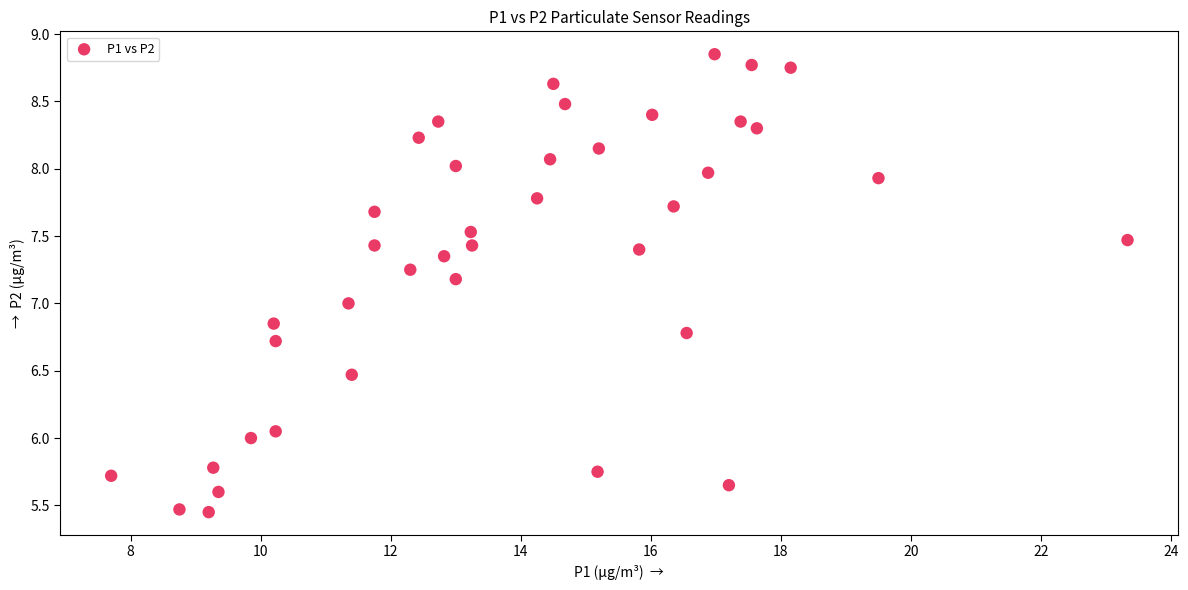

What is the range of X values (max minus min)?

15.6